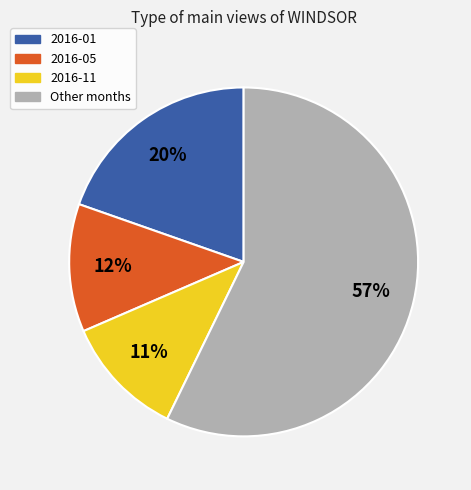

What percentage is the 2016-11 slice, to the nearest percent?

11%